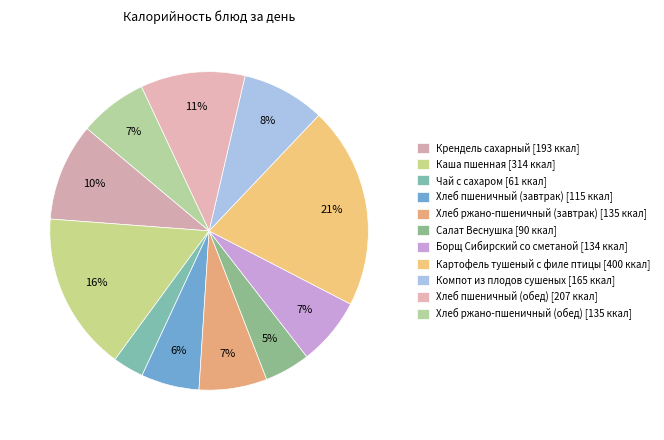

How many slices are in this pie chart?

11